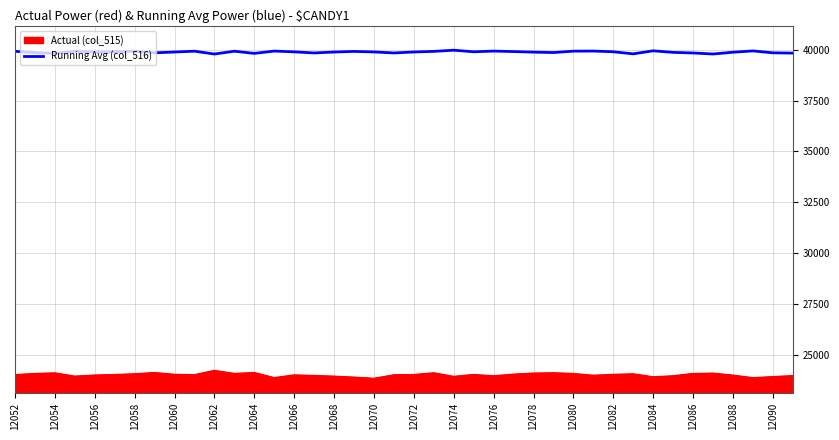

What is the highest value of the Running Avg (col_516) series?

39979